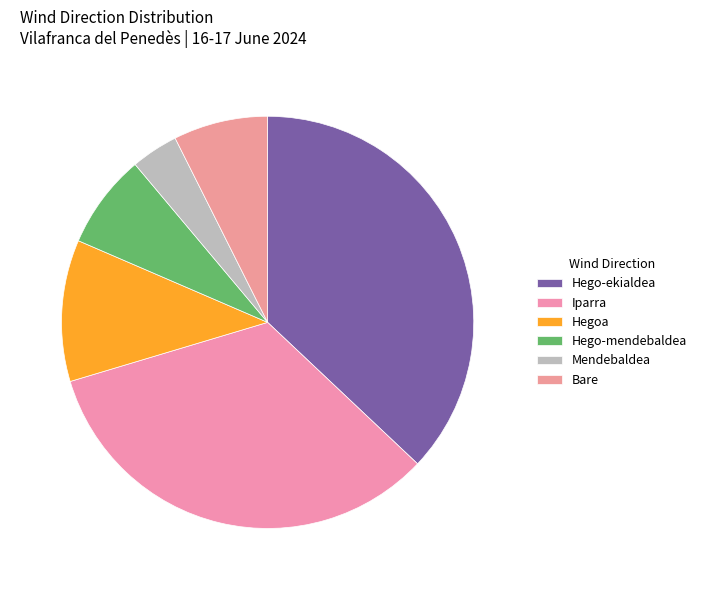

How many segments does this pie chart have?

6